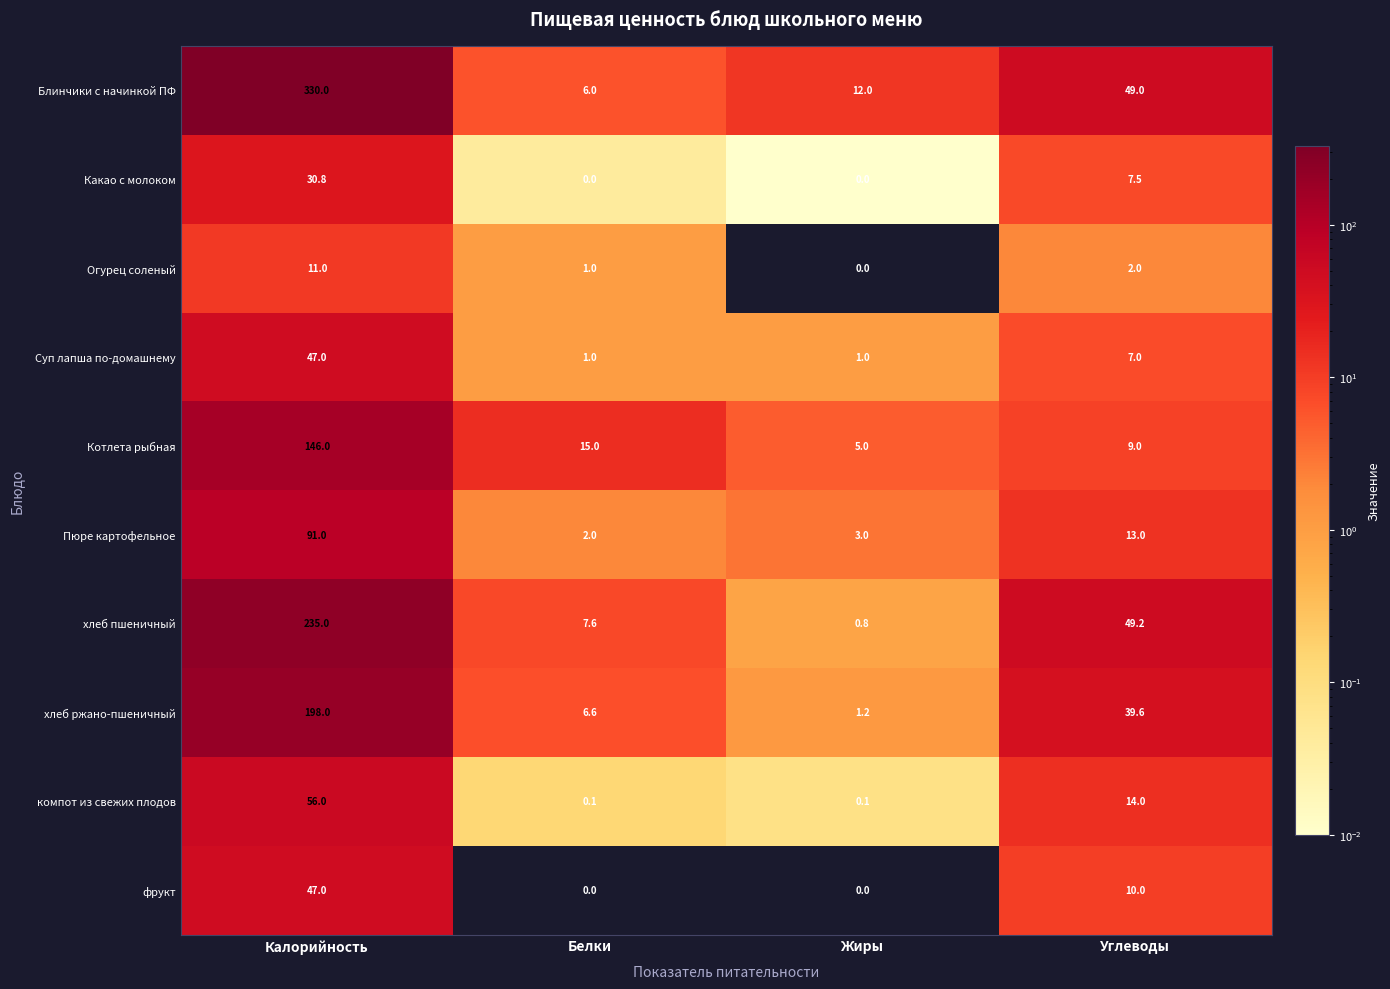

Which series has the largest total across all categories?

Блинчики с начинкой ПФ